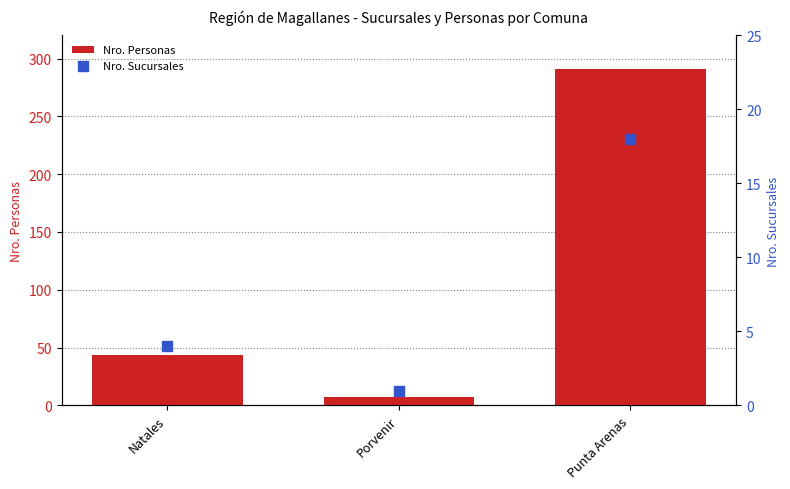

Which series contains the lowest Y value?

Nro. Sucursales